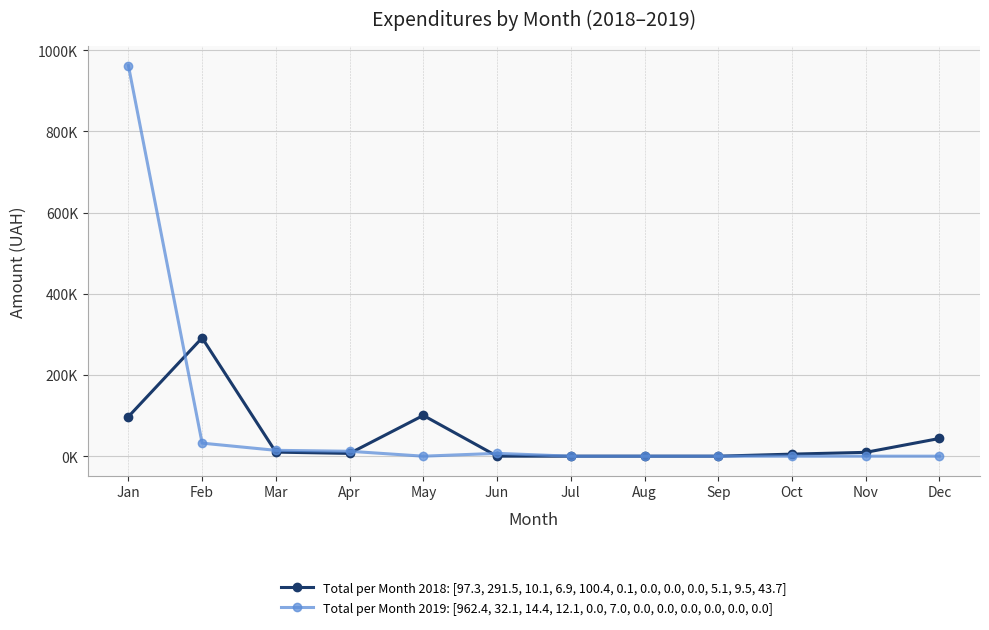

At which category does the chart reach its peak across all series?

Jan